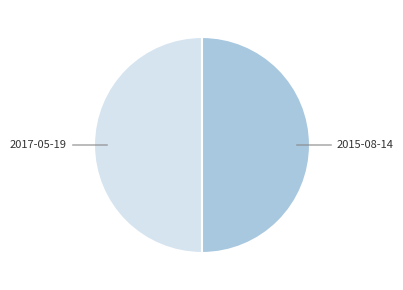

Approximately how many times larger is the value at 2015-08-14 compared to 2017-05-19?

1.0